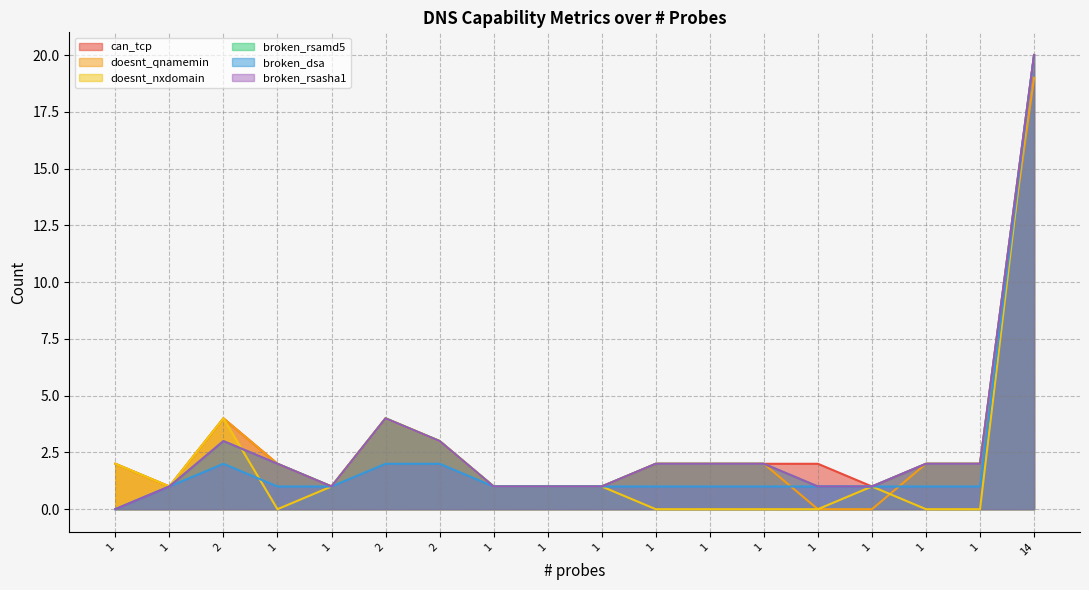

How many positive values does the doesnt_qnamemin series have?

16